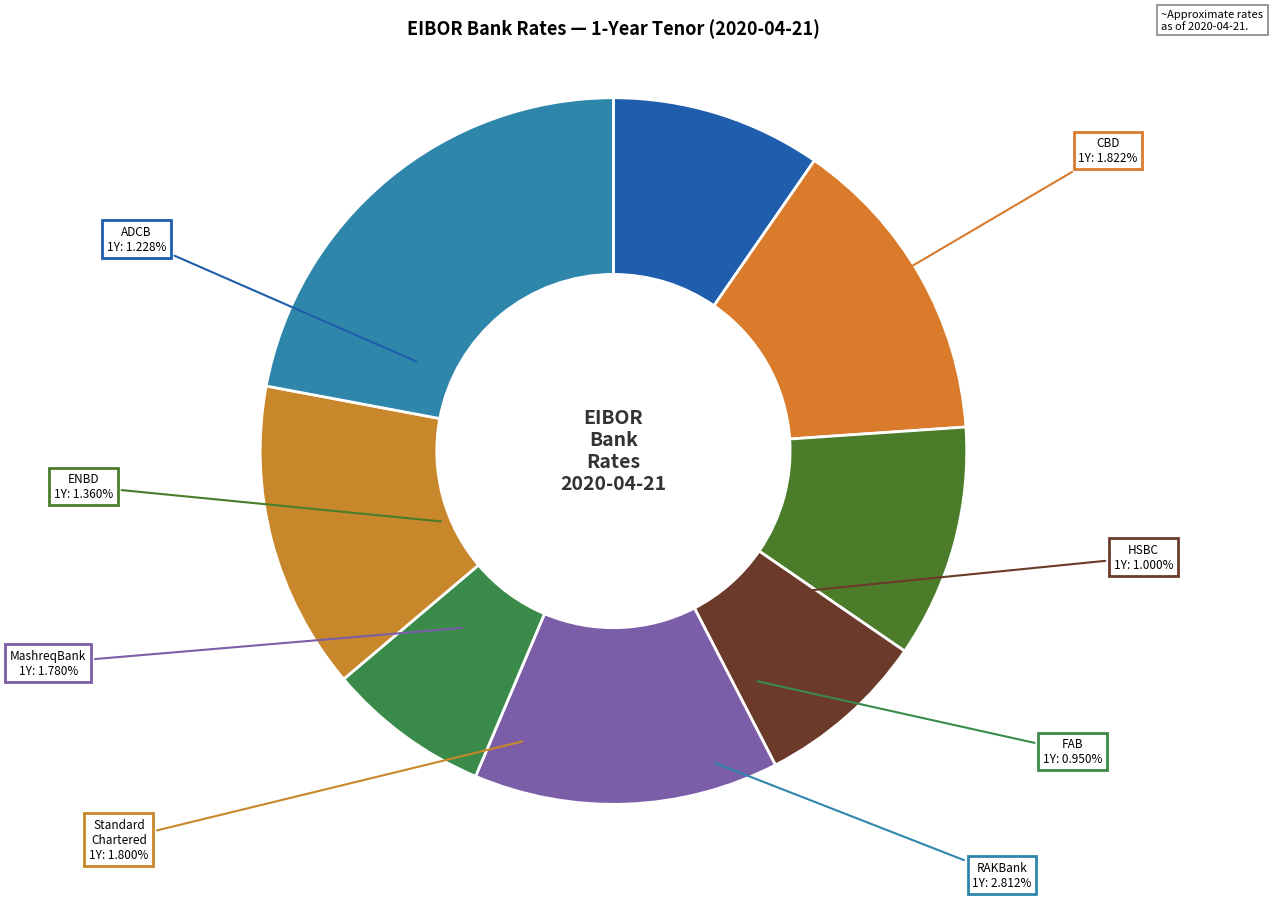

What is the smallest slice in the pie chart?

FAB